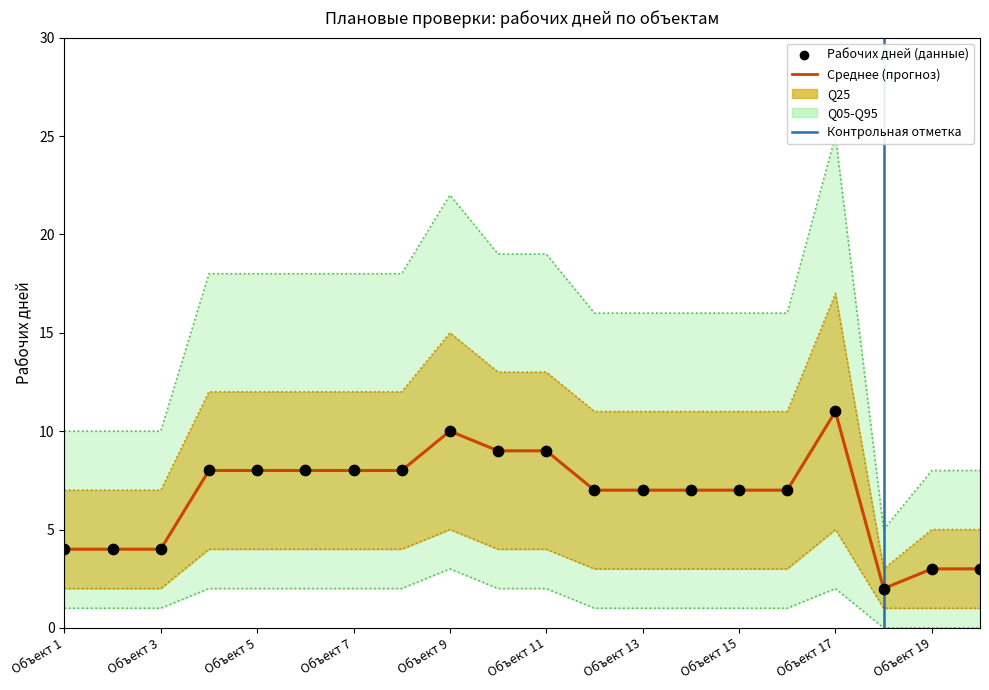

Which series has the largest total across all categories?

Q95 (high)